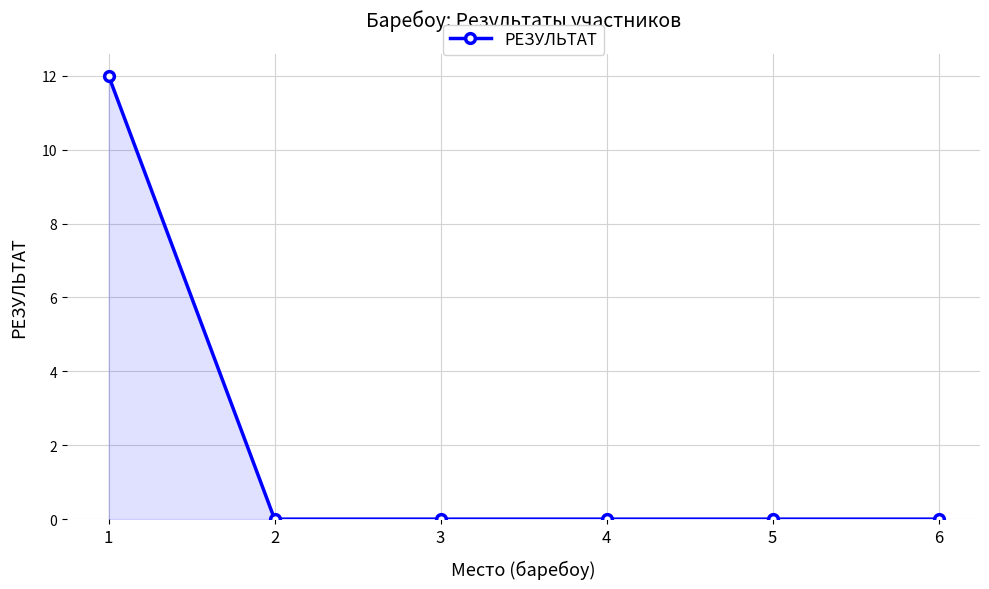

The chart shows a value of 0 at 2. True or false?

True